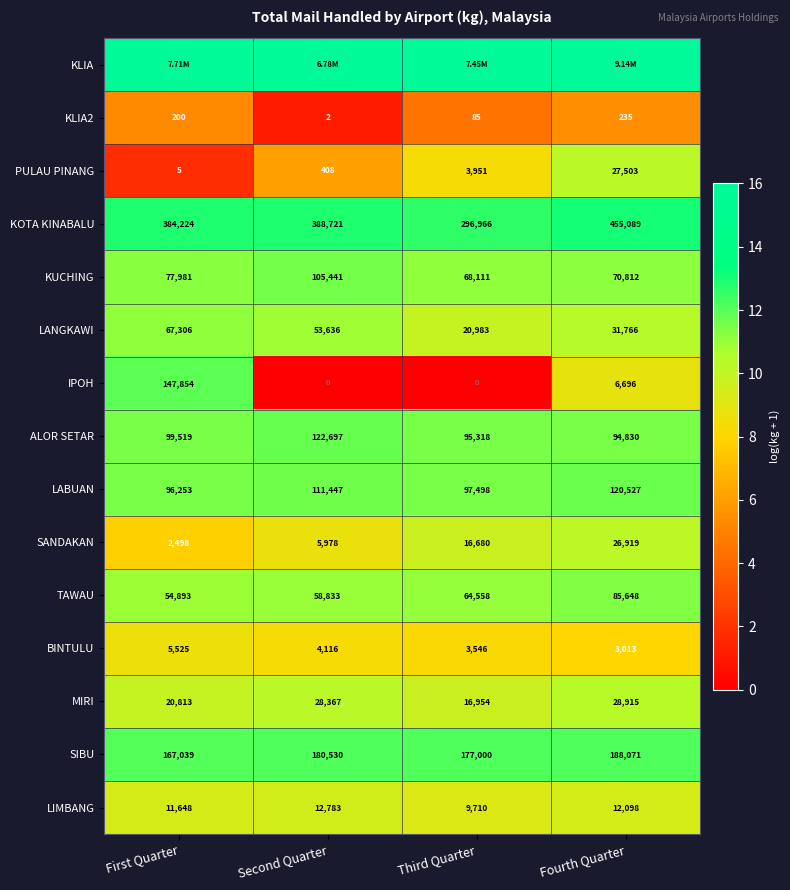

Is the value of TAWAU at Second Quarter greater than the value of PULAU PINANG at Second Quarter?

Yes